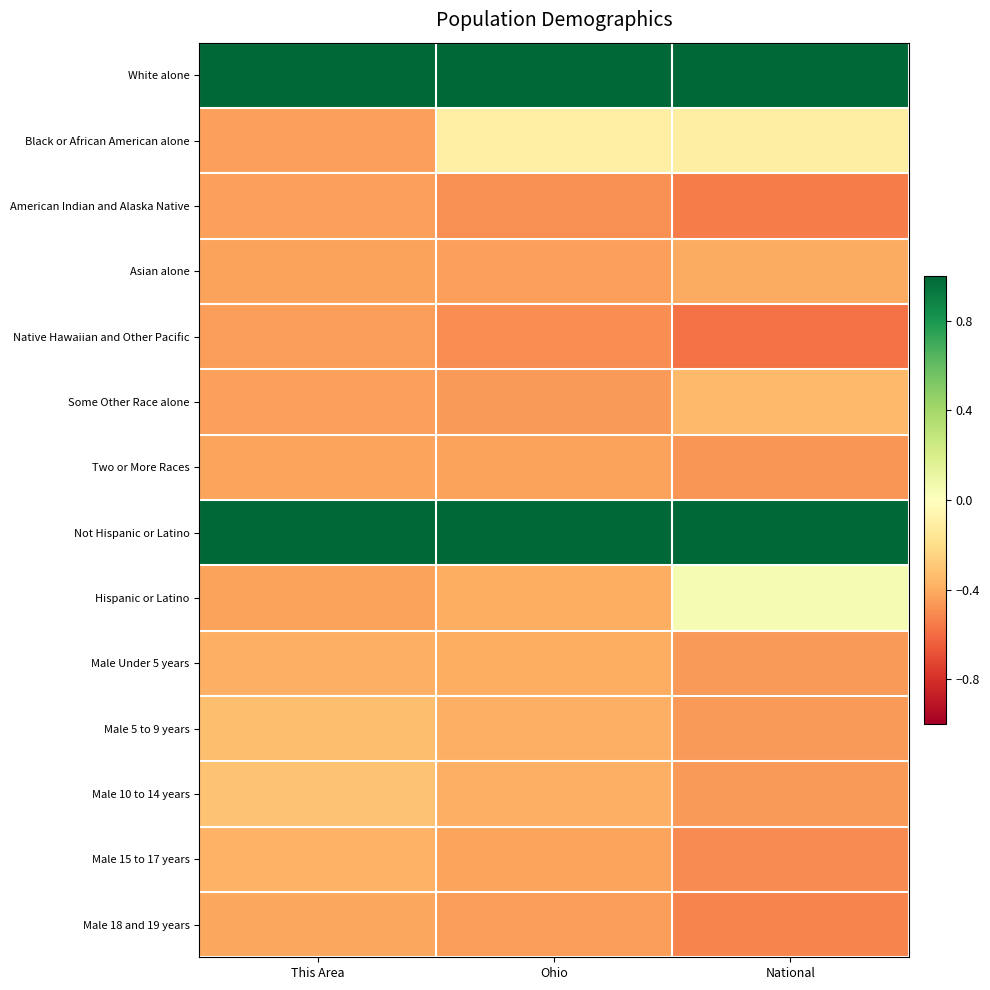

Reading right to left, transcribe all the data shown in this chart.

White alone: National=1.0	Ohio=1.0	This Area=1.0
Black or African American alone: National=-0.1	Ohio=-0.1	This Area=-0.4
American Indian and Alaska Native: National=-0.5	Ohio=-0.5	This Area=-0.4
Asian alone: National=-0.4	Ohio=-0.4	This Area=-0.4
Native Hawaiian and Other Pacific: National=-0.6	Ohio=-0.5	This Area=-0.4
Some Other Race alone: National=-0.3	Ohio=-0.5	This Area=-0.4
Two or More Races: National=-0.5	Ohio=-0.4	This Area=-0.4
Not Hispanic or Latino: National=1.0	Ohio=1.0	This Area=1.0
Hispanic or Latino: National=0.0	Ohio=-0.4	This Area=-0.4
Male Under 5 years: National=-0.5	Ohio=-0.4	This Area=-0.4
Male 5 to 9 years: National=-0.5	Ohio=-0.4	This Area=-0.3
Male 10 to 14 years: National=-0.5	Ohio=-0.4	This Area=-0.3
Male 15 to 17 years: National=-0.5	Ohio=-0.4	This Area=-0.4
Male 18 and 19 years: National=-0.5	Ohio=-0.4	This Area=-0.4